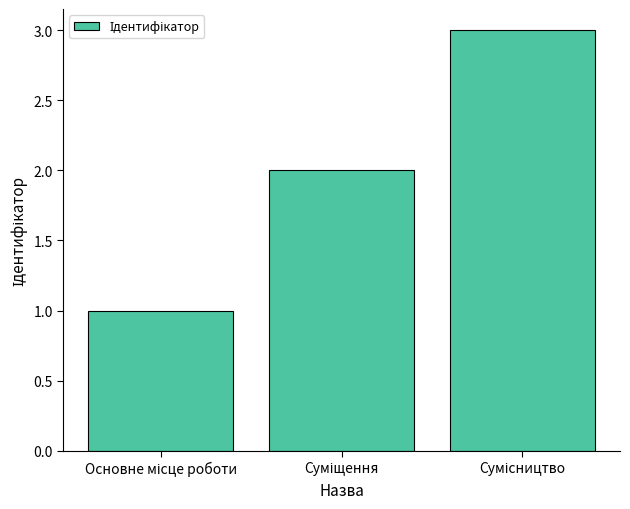

What is the sum of all values?

6